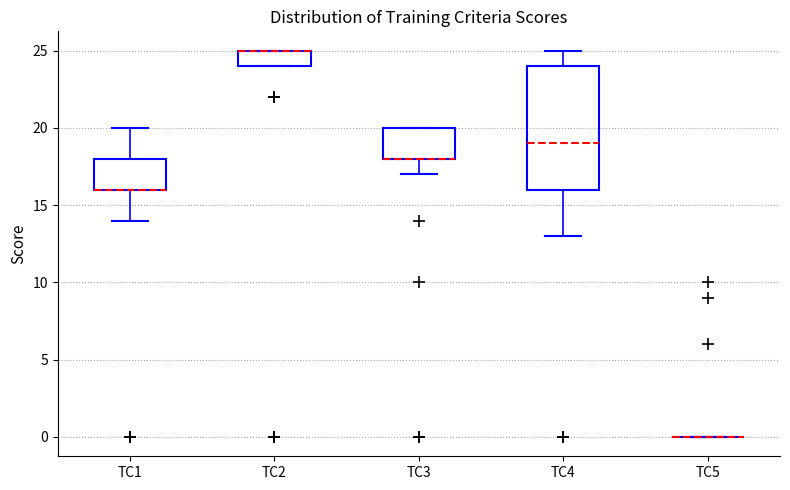

Reading left to right, read every box against the y-axis: the position of its median line, the range the box covers, and the ends of its whiskers. The values are not printed on the chart, so give them approximately, as read against the axis.

TC1: median 16 (drawn on the box's lower edge), box 16 to 18, whiskers 14 to 20
TC2: median 25 (drawn on the box's upper edge), box 24 to 25, whiskers 24 to 25
TC3: median 18 (drawn on the box's lower edge), box 18 to 20, whiskers 17 to 20
TC4: median 19, box 16 to 24, whiskers 13 to 25
TC5: box collapsed to a line at 0, whiskers 0 to 0